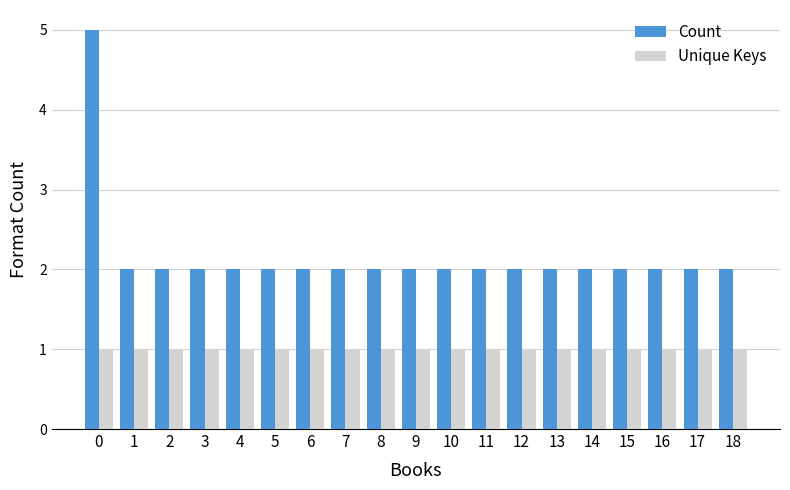

Is the value of Unique Keys at 2 greater than the value of Count at 10?

No